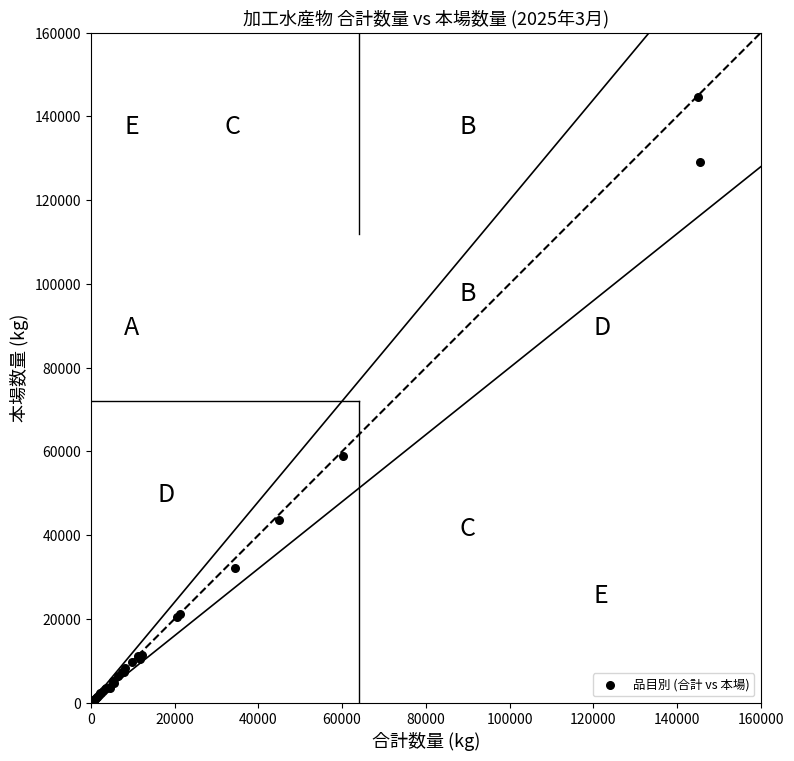

What Y value in the scatter plot is closest to 72396?

59031